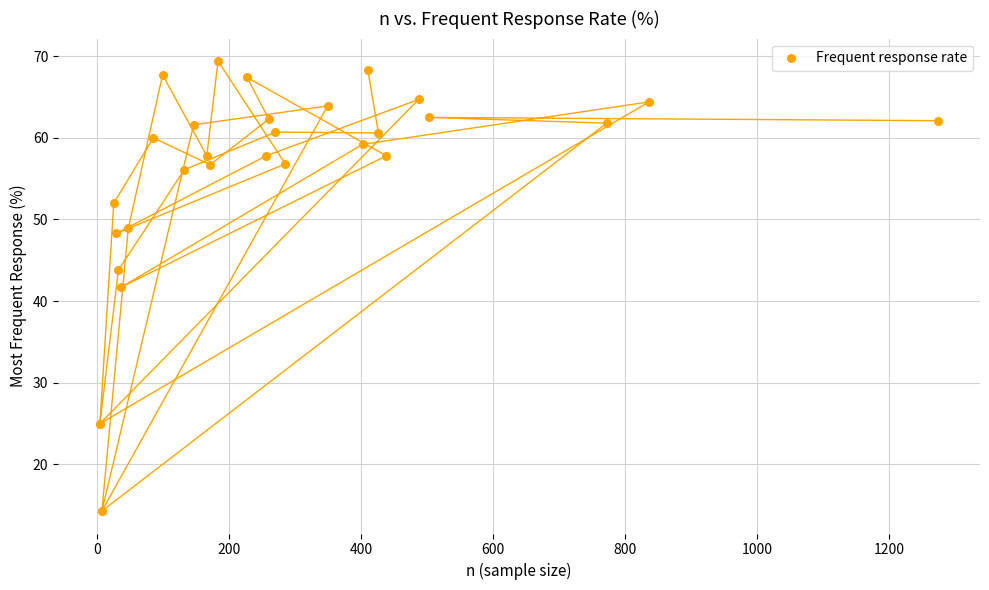

What Y value in the scatter plot is closest to 41?

41.7